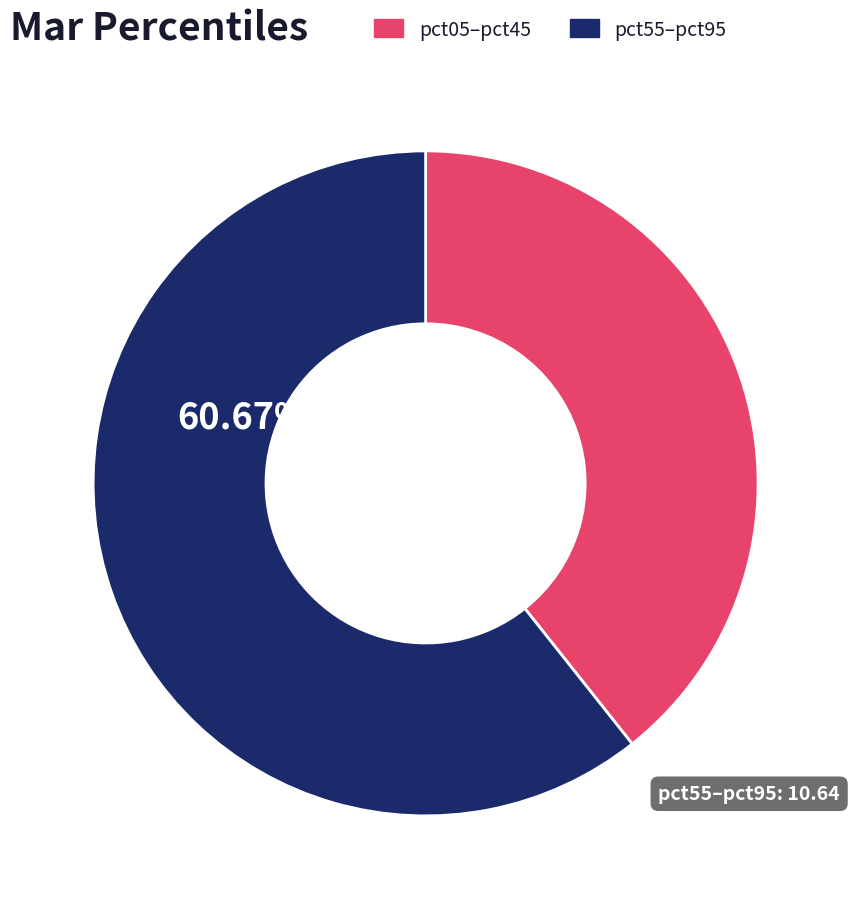

How many segments does this pie chart have?

2